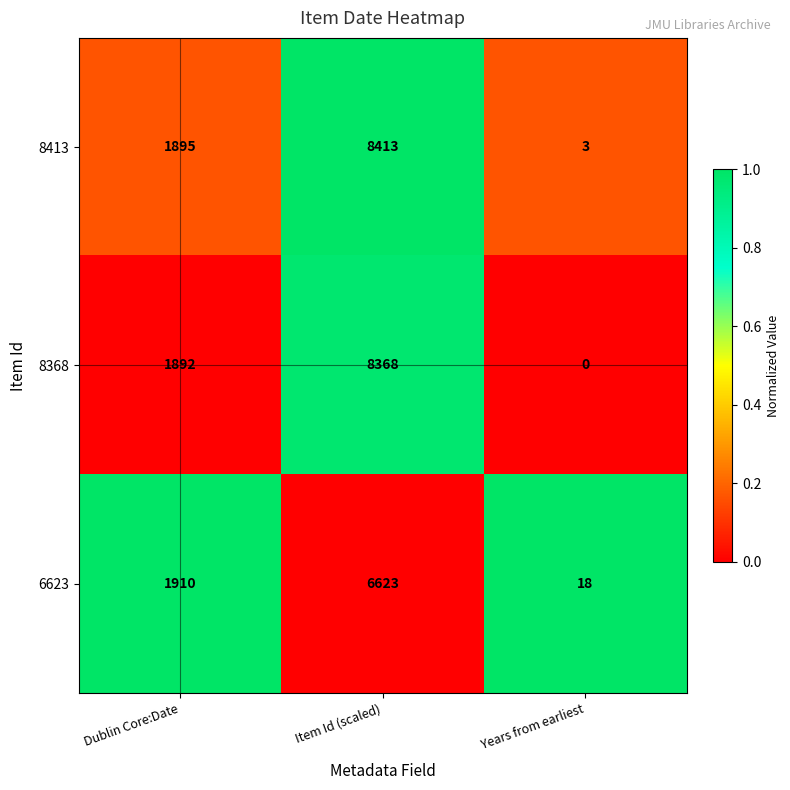

Count the number of data series in this chart.

3